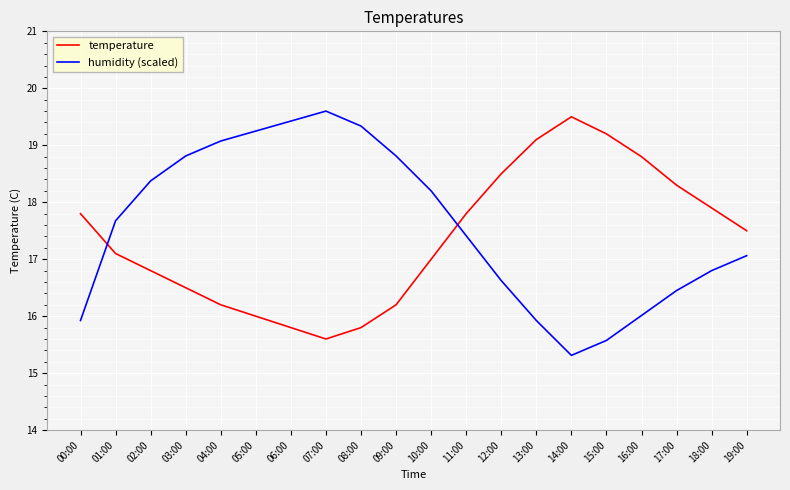

How many interior local peaks does the humidity (scaled) series have?

1